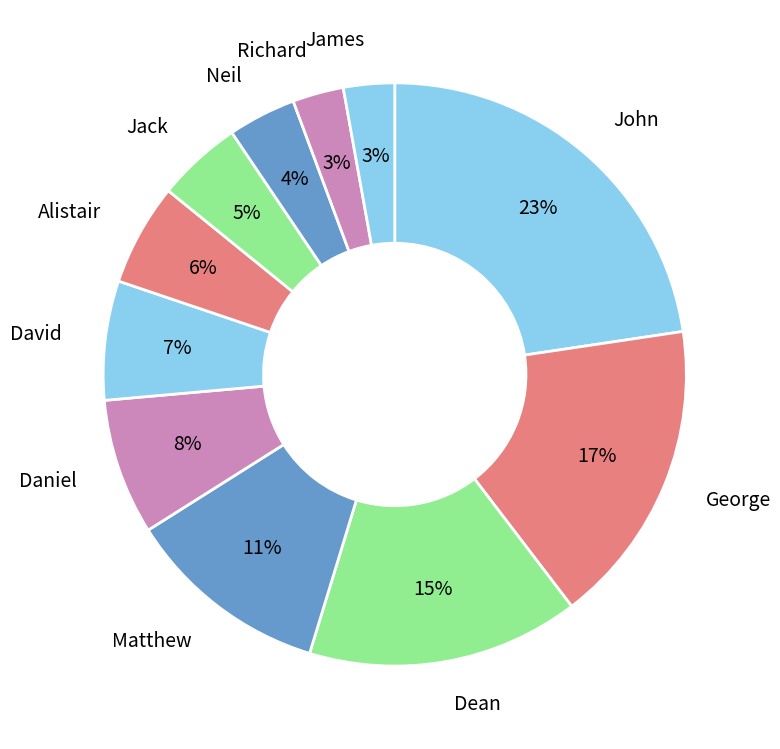

Do George and John together represent more than half of the pie?

No